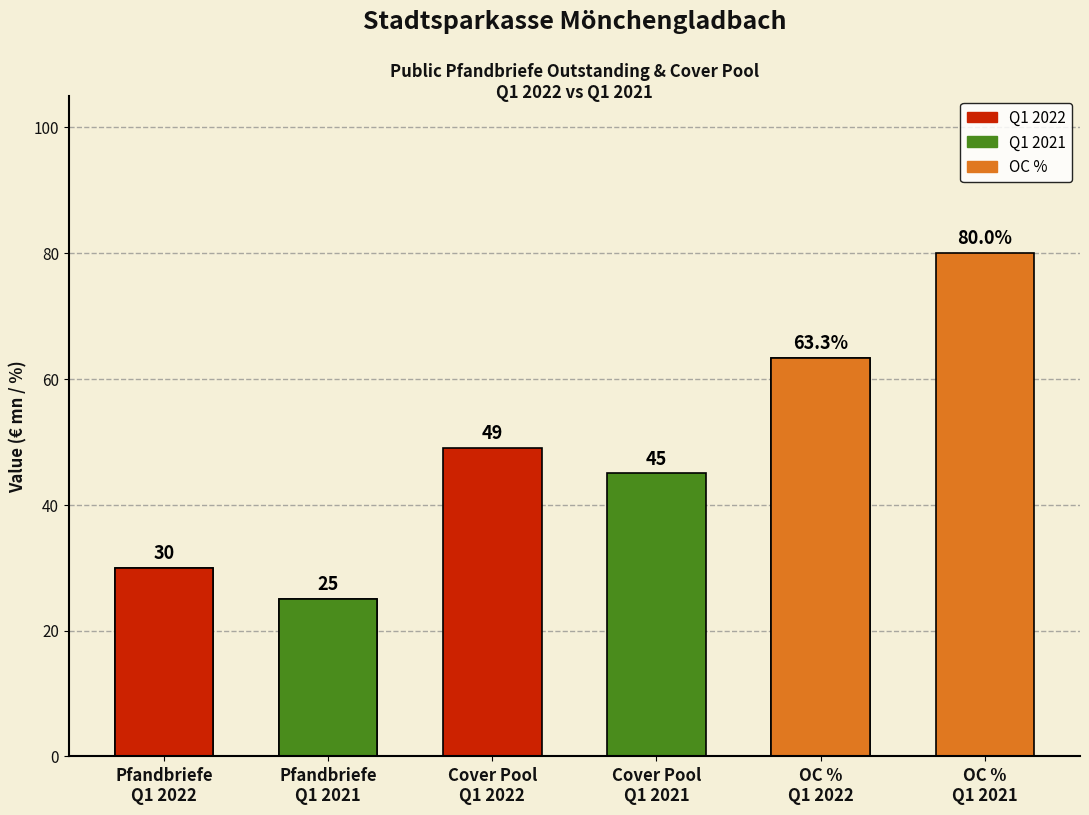

At which label is the value closest to 52?

Cover Pool
Q1 2022